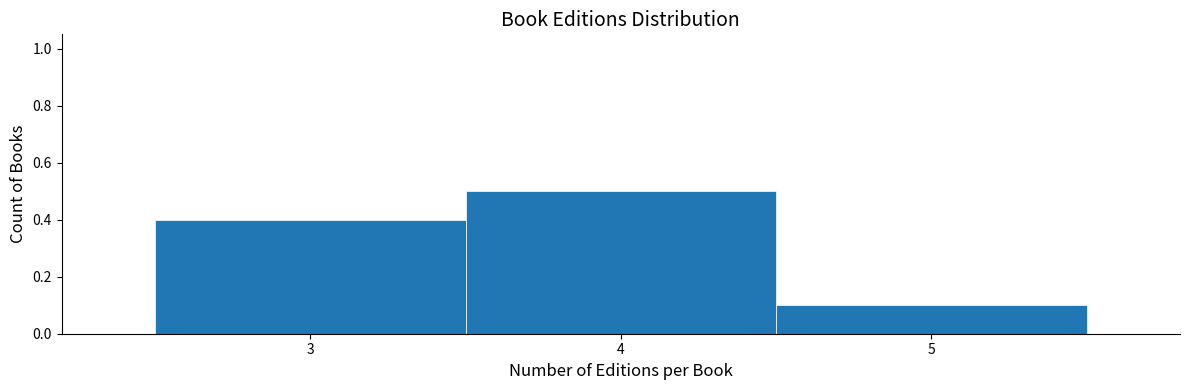

Over which range of the x-axis is the bar tallest?

3.5 to 4.5